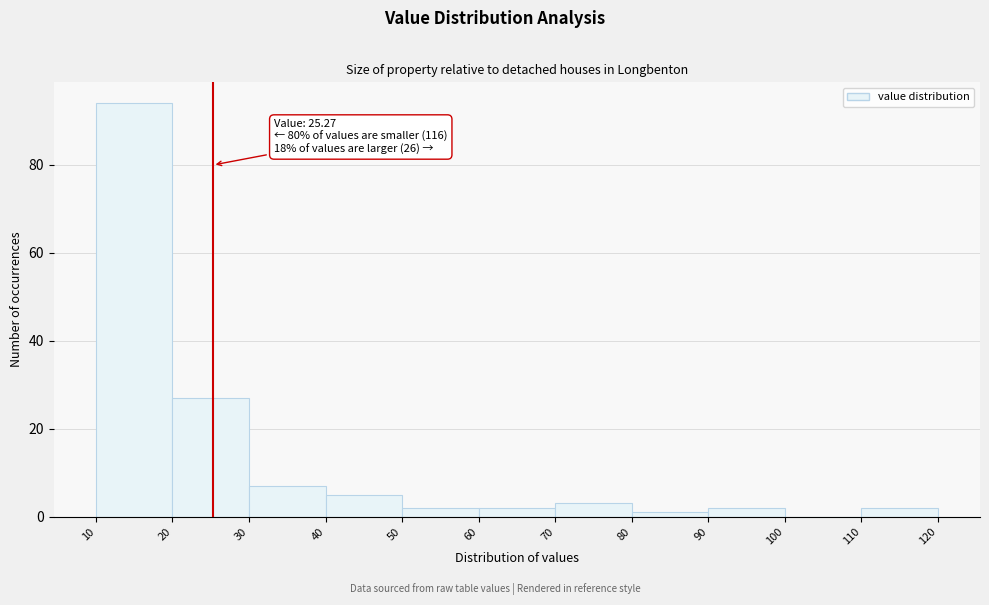

Which range on the x-axis has the tallest bar?

10 to 20